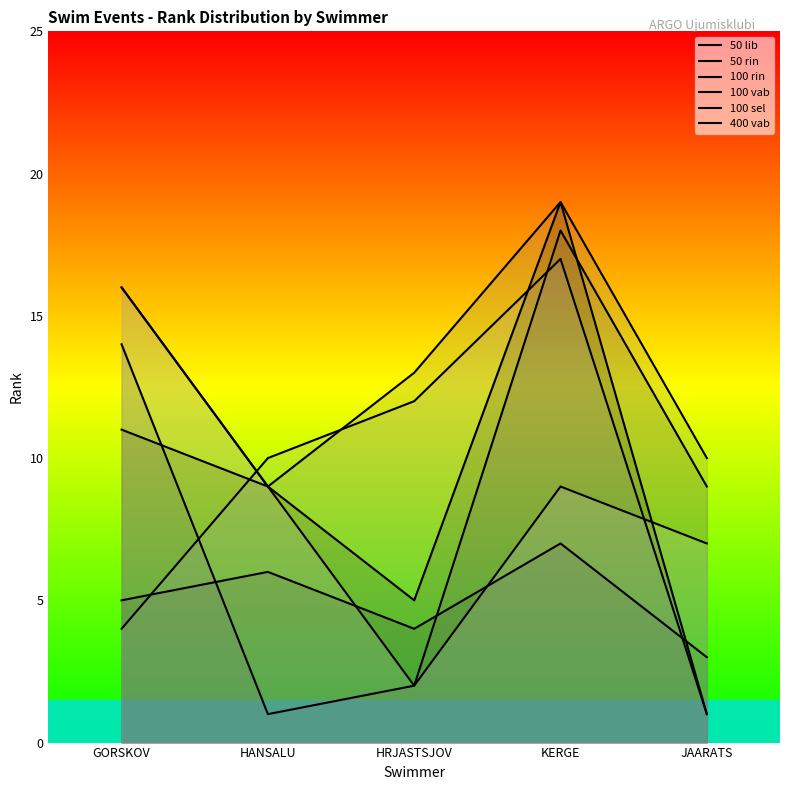

The value of 100 rin at HANSALU is 0. True or false?

False